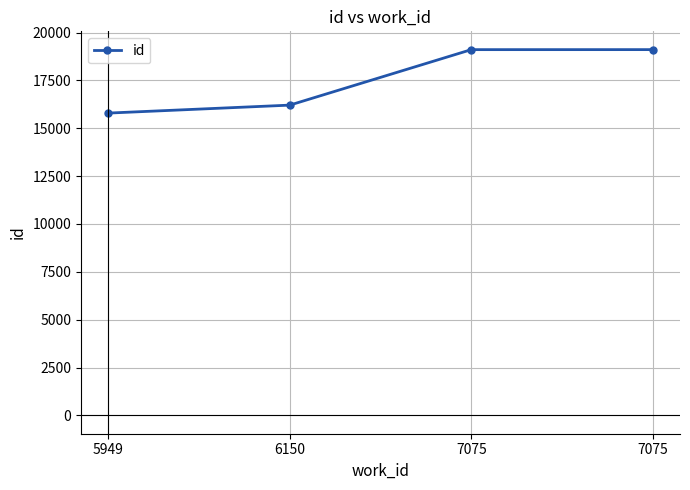

Count the number of categories in the chart.

4